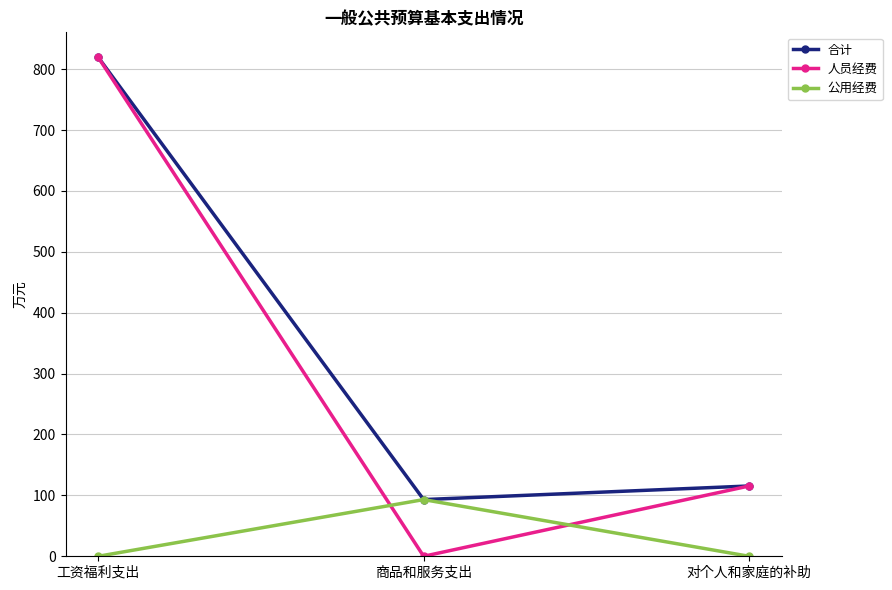

How many data points in 公用经费 are above 0?

1